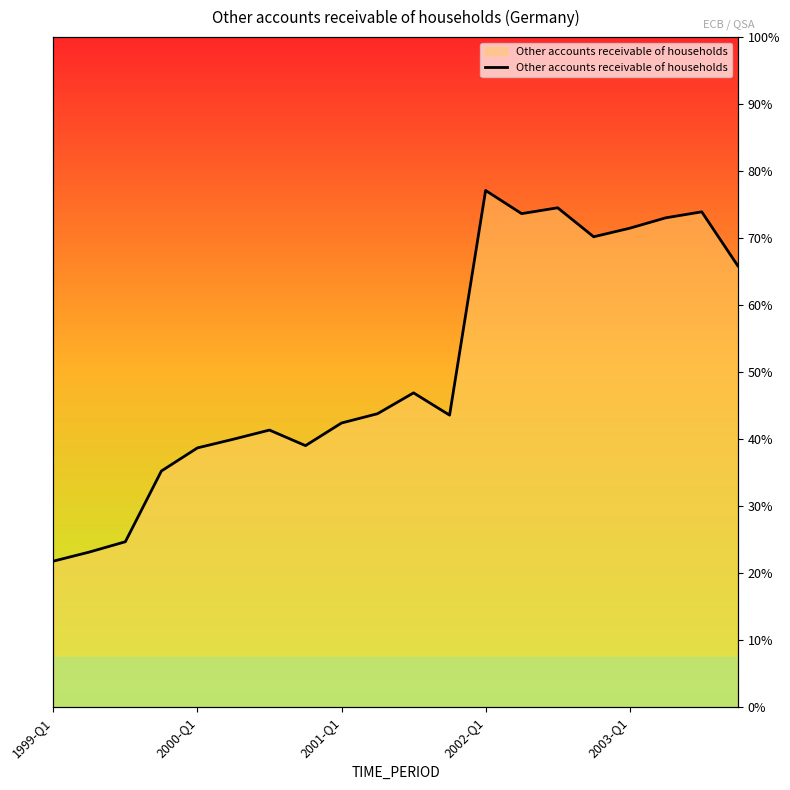

How many data points are less than 47517?

10